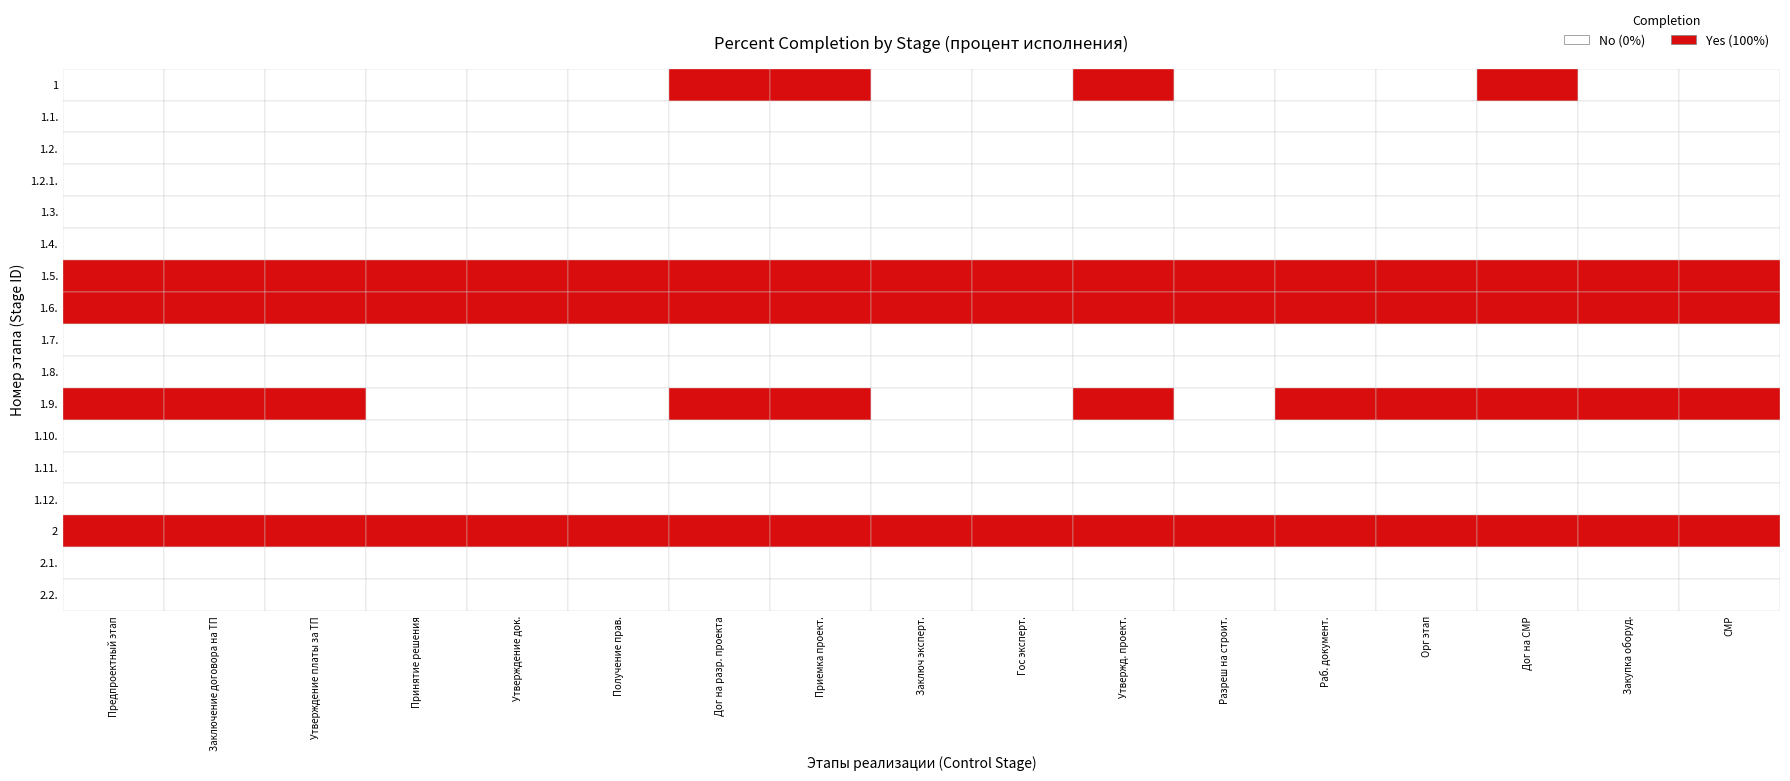

Which series has the largest total across all categories?

1.5.